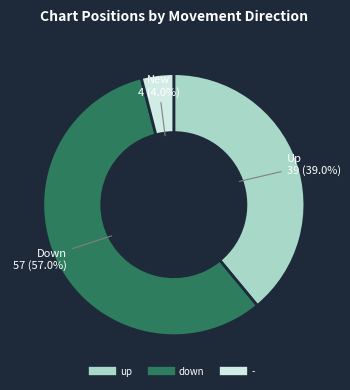

True or false: down accounts for 57% of the total.

True